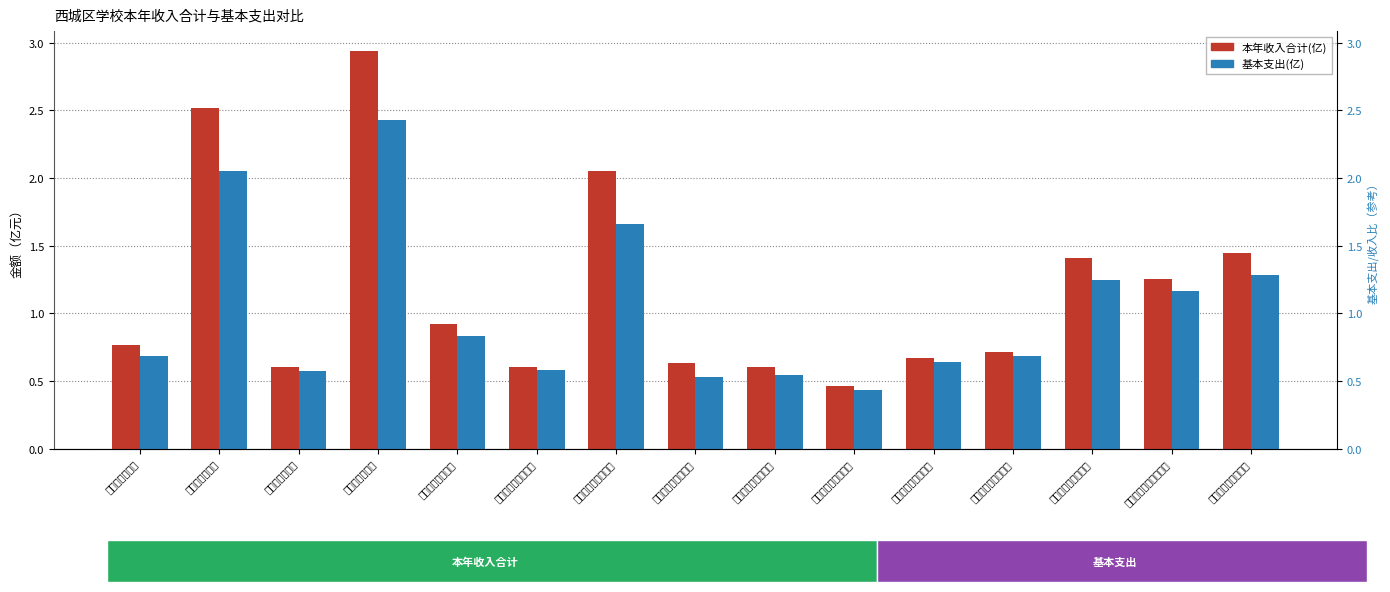

List the series in order of their overall mean, lowest first.

基本支出(亿), 本年收入合计(亿)